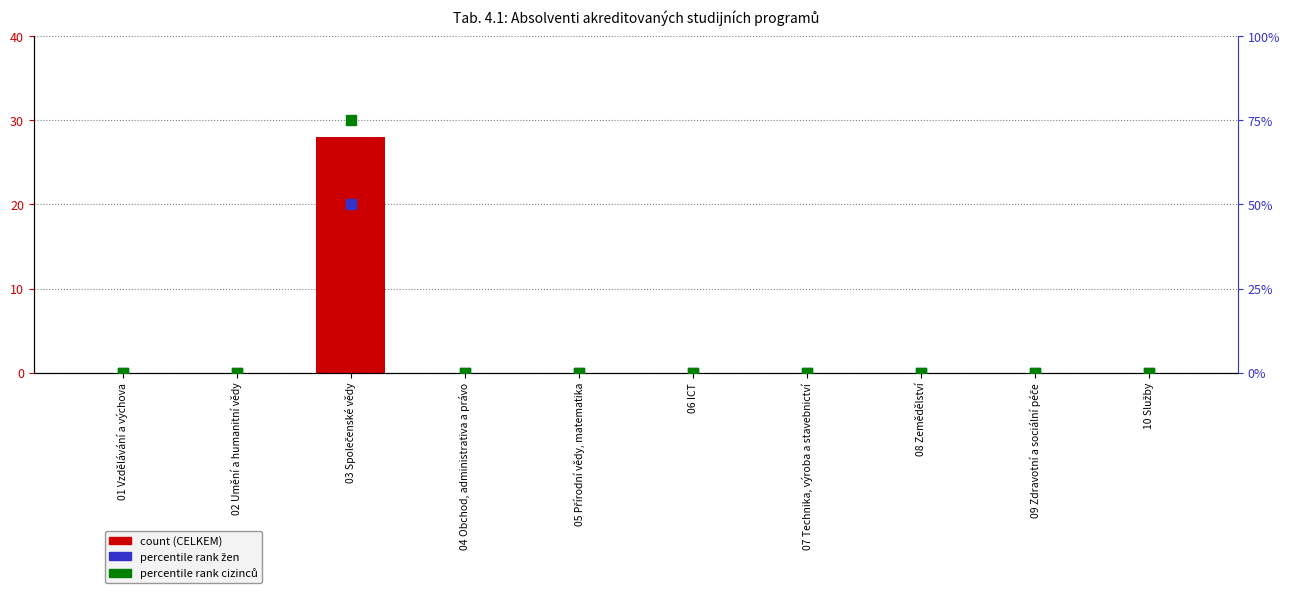

Which series has the largest total across all categories?

% cizinců (percentile rank)